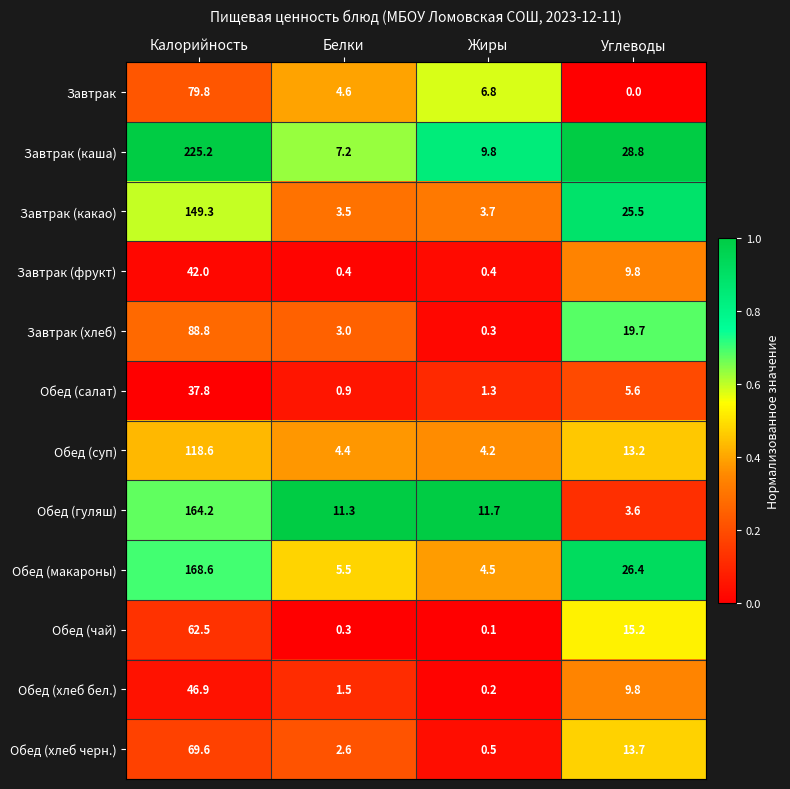

What is the difference between the second highest and second lowest values in the Обед (гуляш) series?

0.4